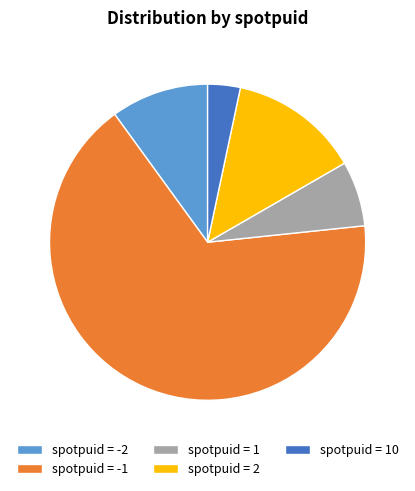

Is the sum of spotpuid = 1 and spotpuid = 10 greater than half?

No